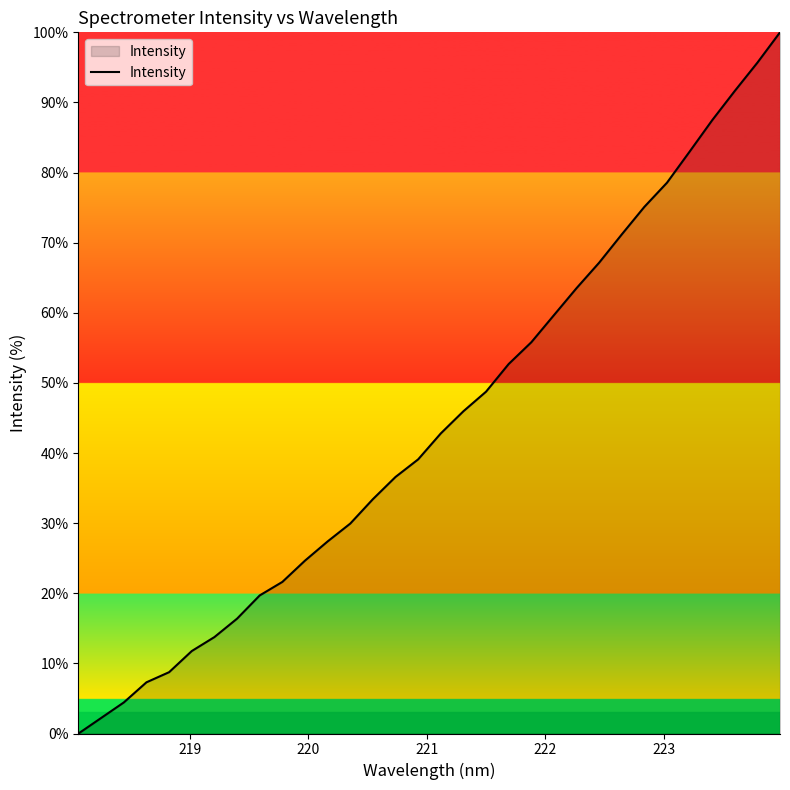

What is the difference between the maximum and minimum values?

100.0